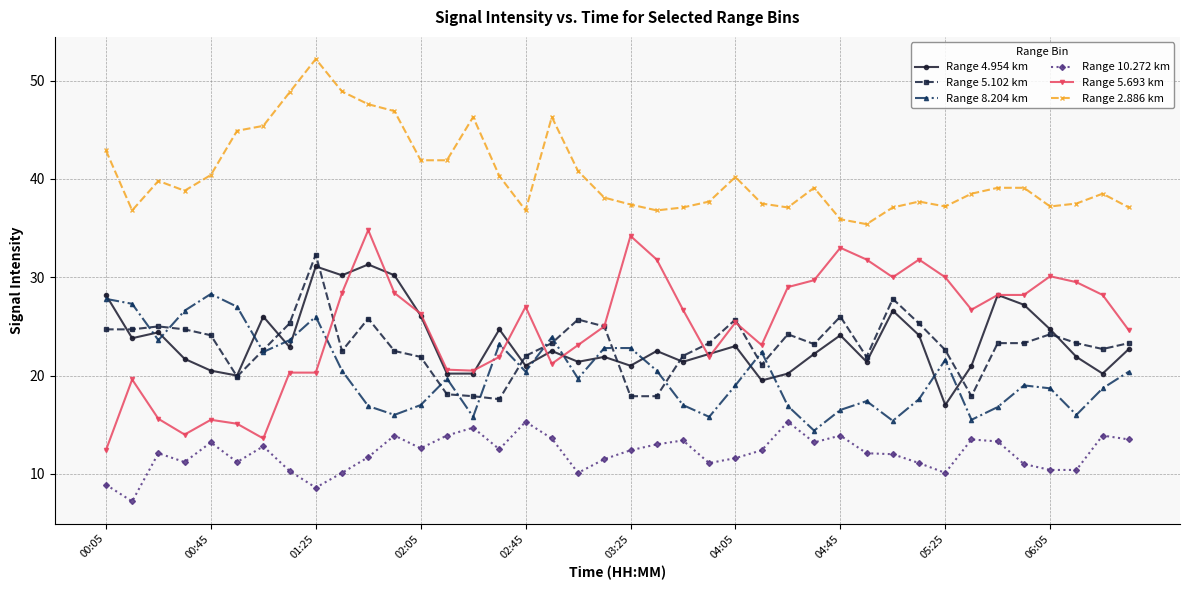

What is the maximum value for Range 5.102 km?

32.3